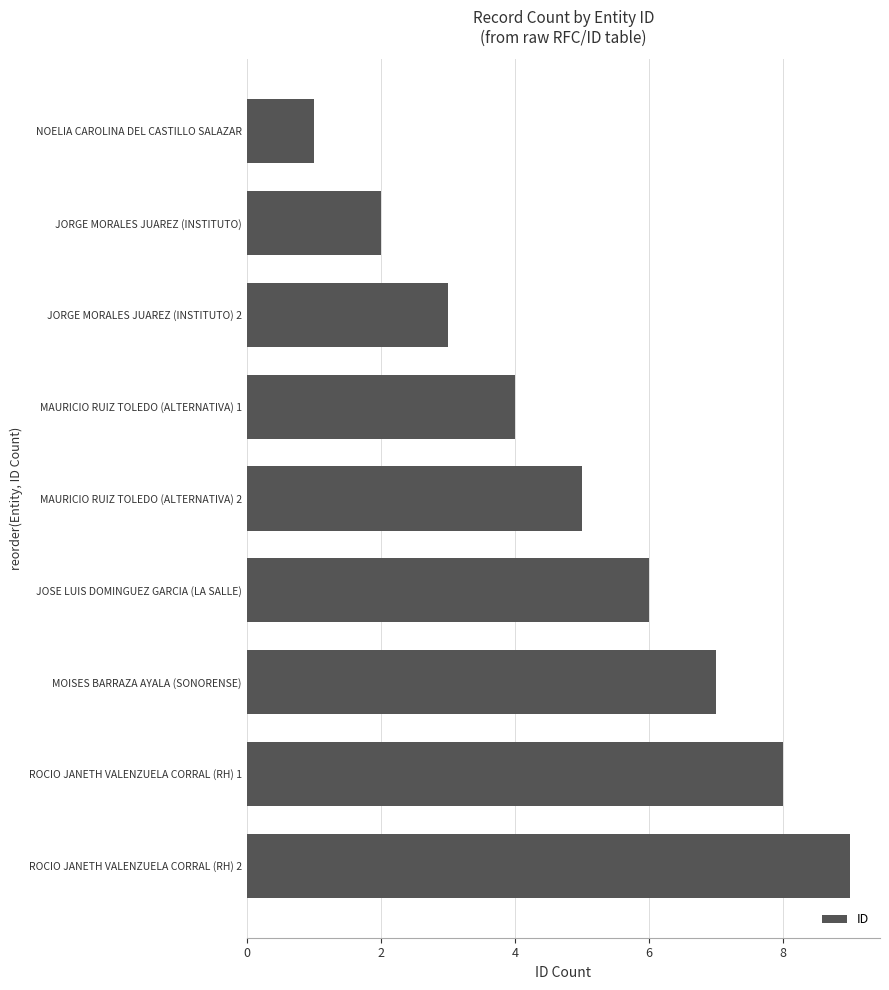

What position from the bottom is JORGE MORALES JUAREZ (INSTITUTO)?

8